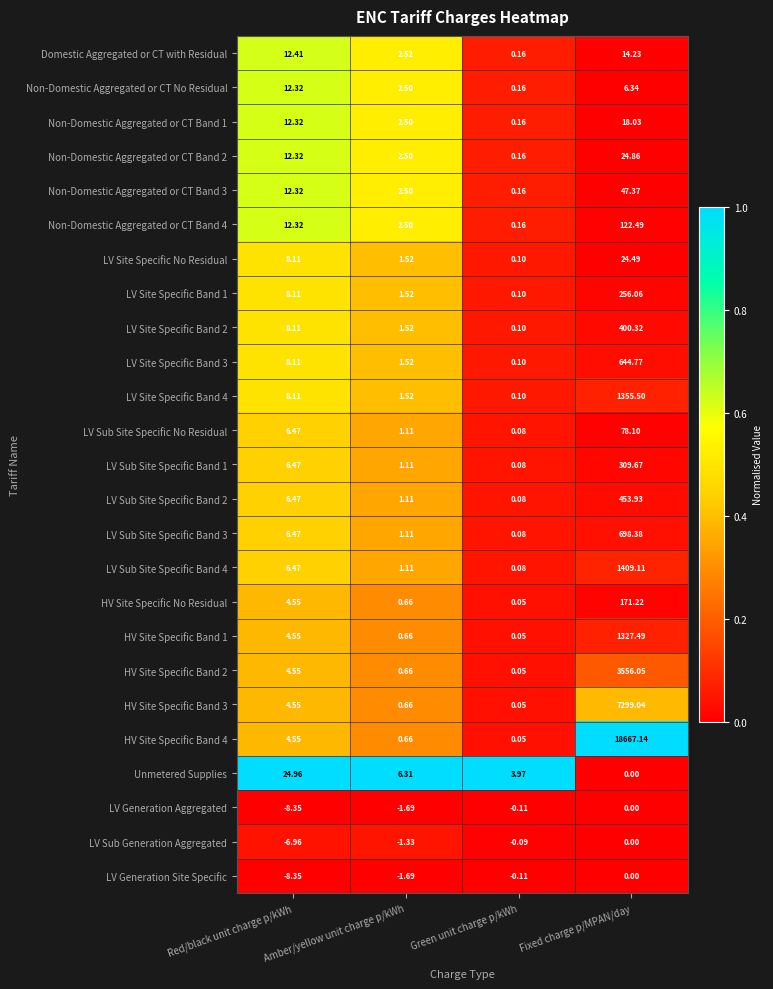

At which label does HV Site Specific Band 3 reach its minimum?

Green unit charge p/kWh